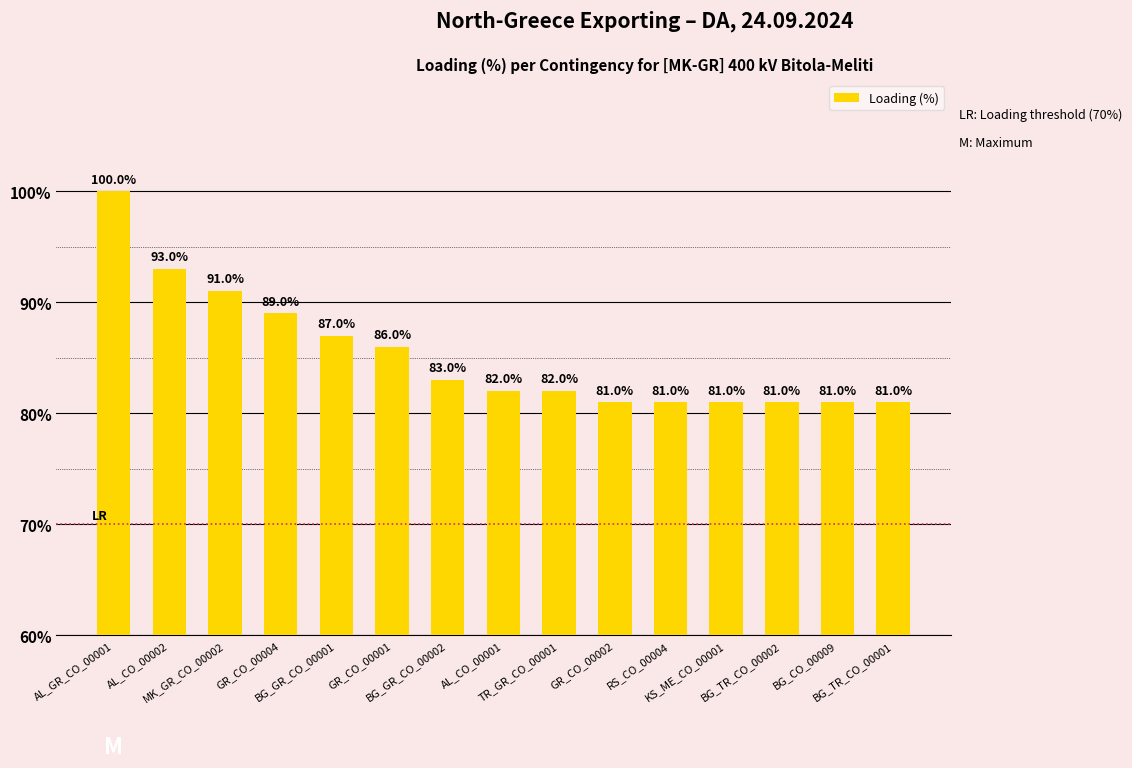

What is the average value?

85